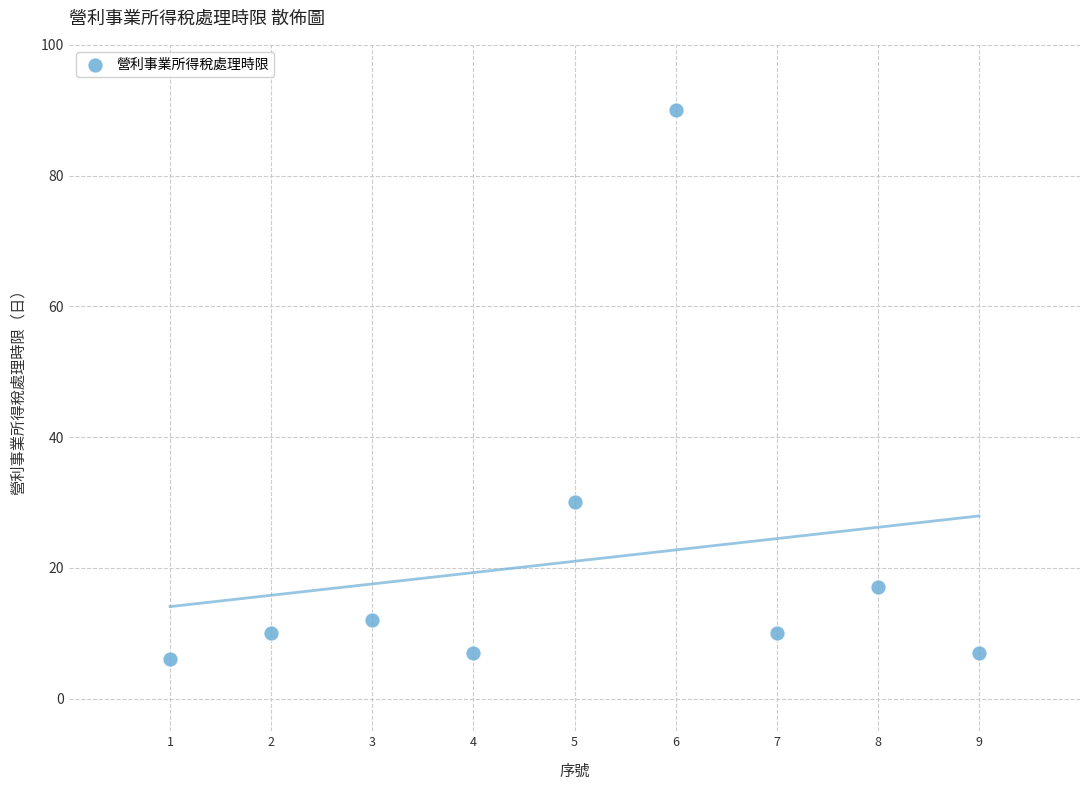

What Y value in the scatter plot is closest to 48?

30